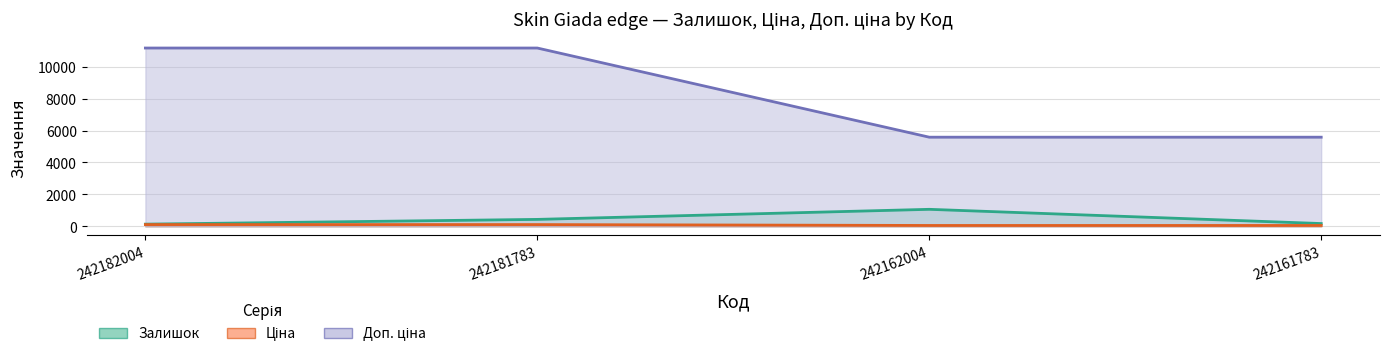

At which label does Доп. ціна reach its minimum?

242162004